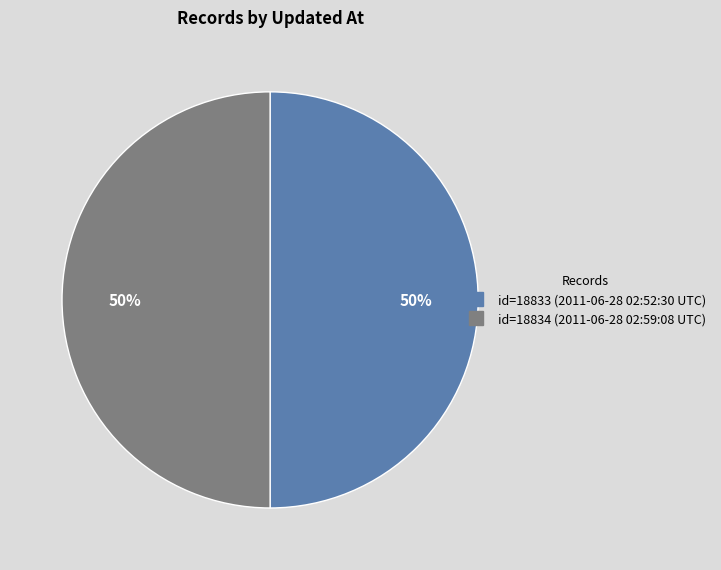

To the nearest percent, what is the average slice percentage?

50%